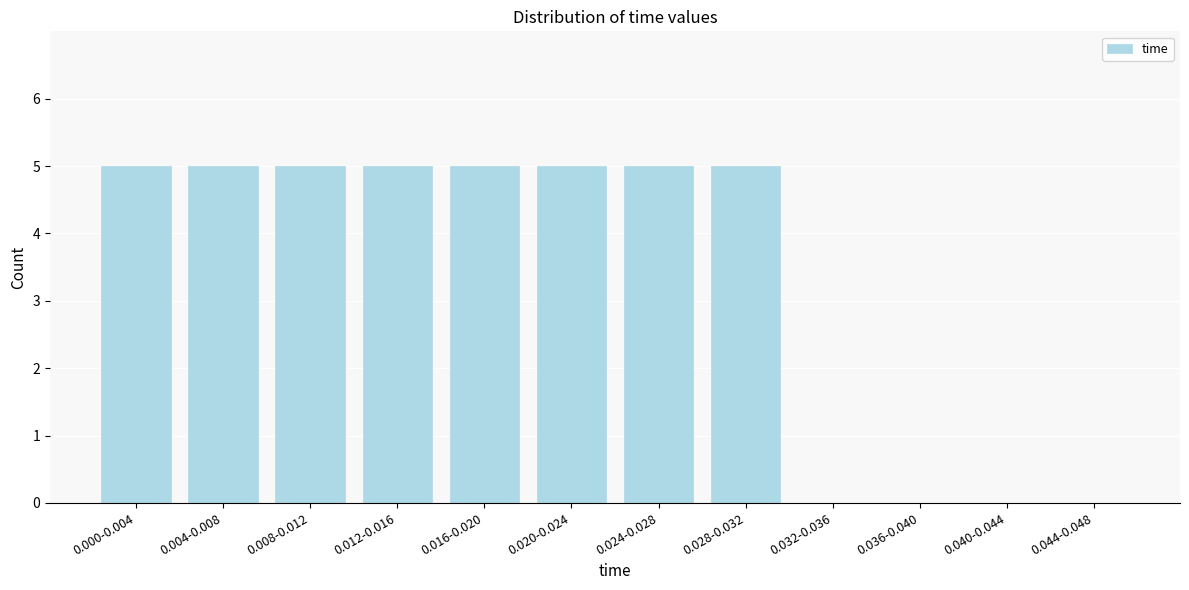

Reading left to right, transcribe all the data shown in this chart.

0.000-0.004=5	0.004-0.008=5	0.008-0.012=5	0.012-0.016=5	0.016-0.020=5	0.020-0.024=5	0.024-0.028=5	0.028-0.032=5	0.032-0.036=0	0.036-0.040=0	0.040-0.044=0	0.044-0.048=0